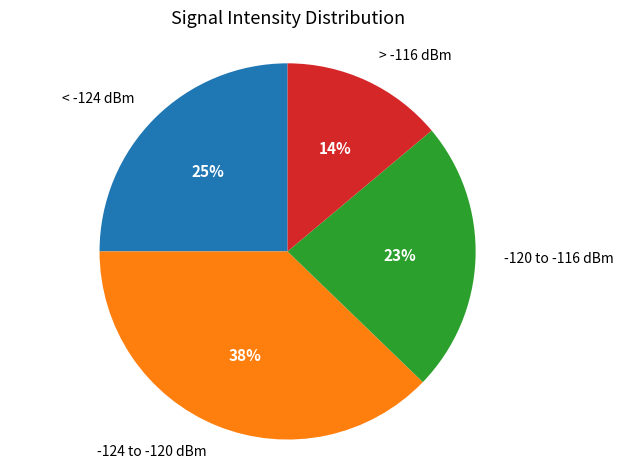

Does any single category account for the majority?

No